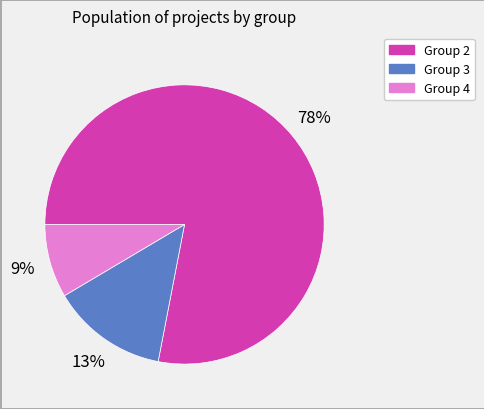

Does any single category account for the majority?

Yes